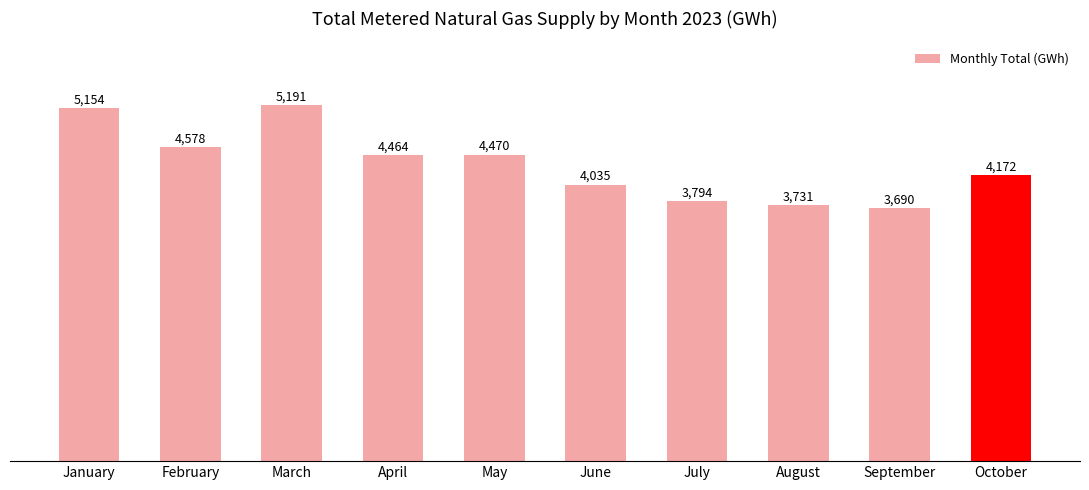

Reading left to right, what are all the values shown in this chart?

5154	4578	5191	4464	4470	4035	3794	3731	3690	4172